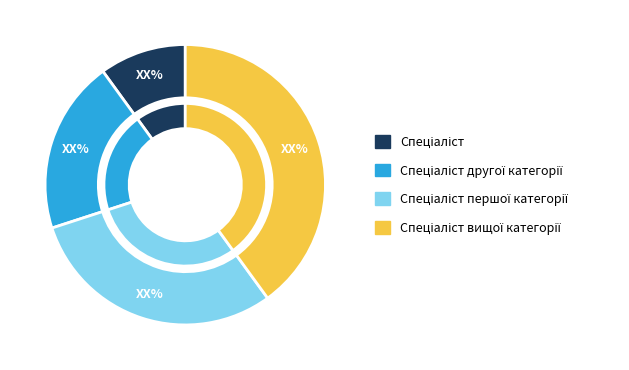

Is it true that Спеціаліст другої категорії is 29% of the pie?

False